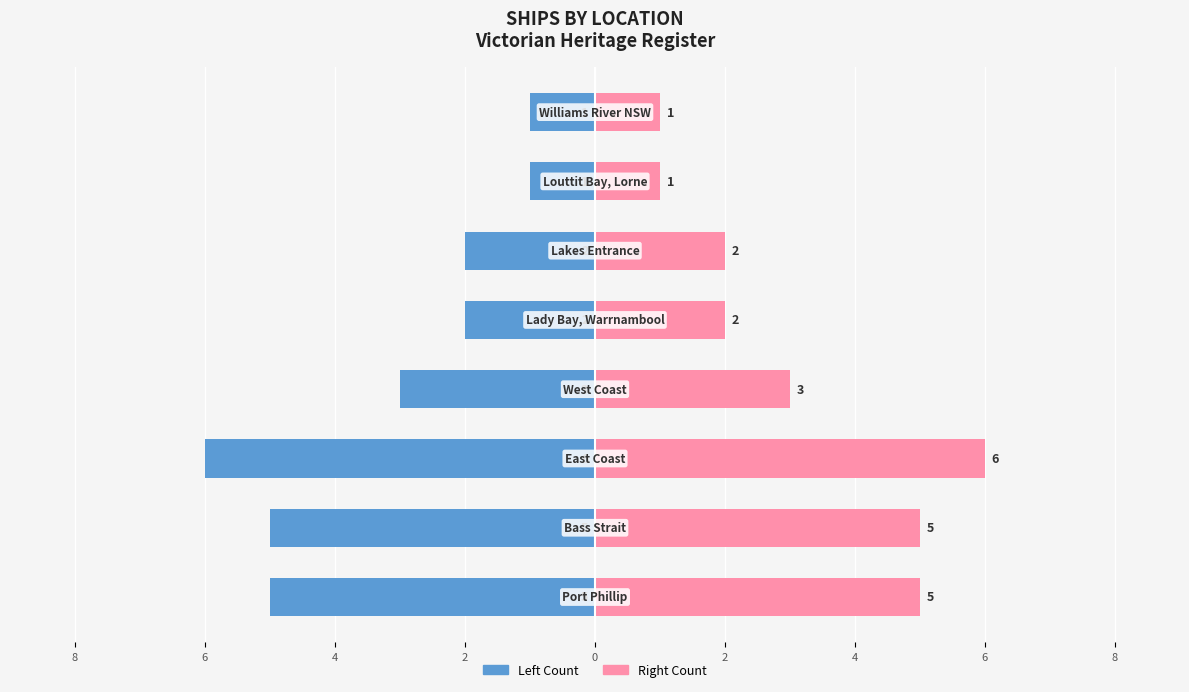

How many distinct data groups are displayed?

2